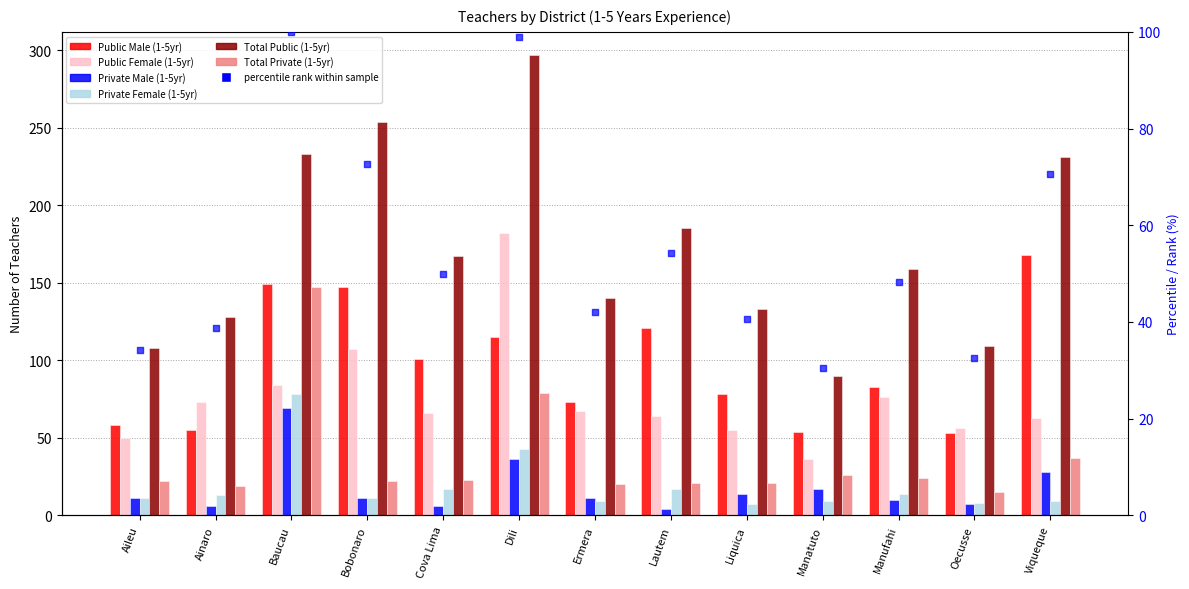

Which series reaches the minimum Y coordinate?

Private Male (1-5yr)